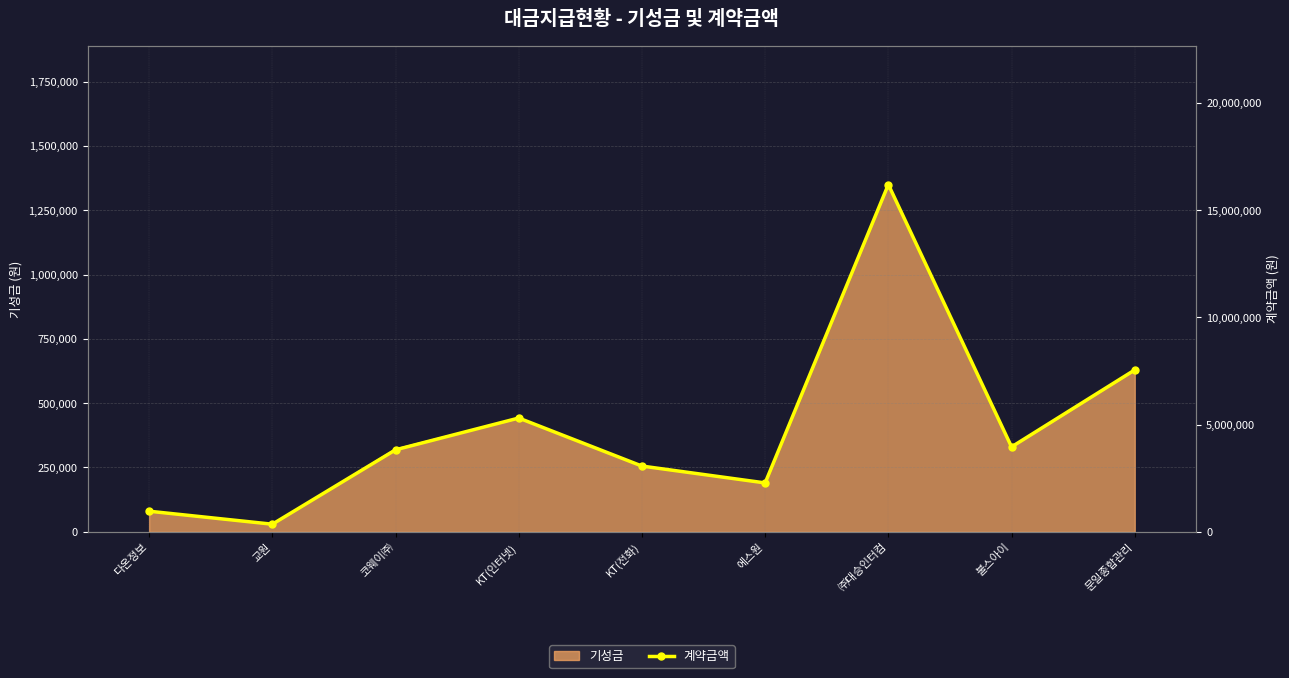

Rank the categories by value from lowest to highest.

교원, 다온정보, 에스원, KT(전화), 코웨이㈜, 불스아이, KT(인터넷), 문일종합관리, ㈜대승인터컴